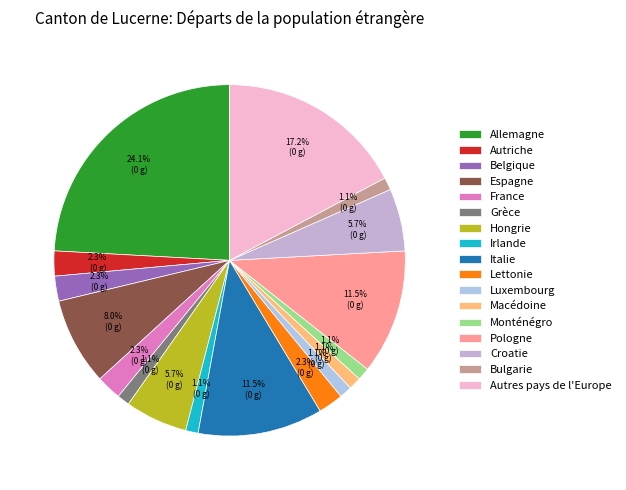

Approximately how many times larger is the value at Espagne compared to Italie?

0.7